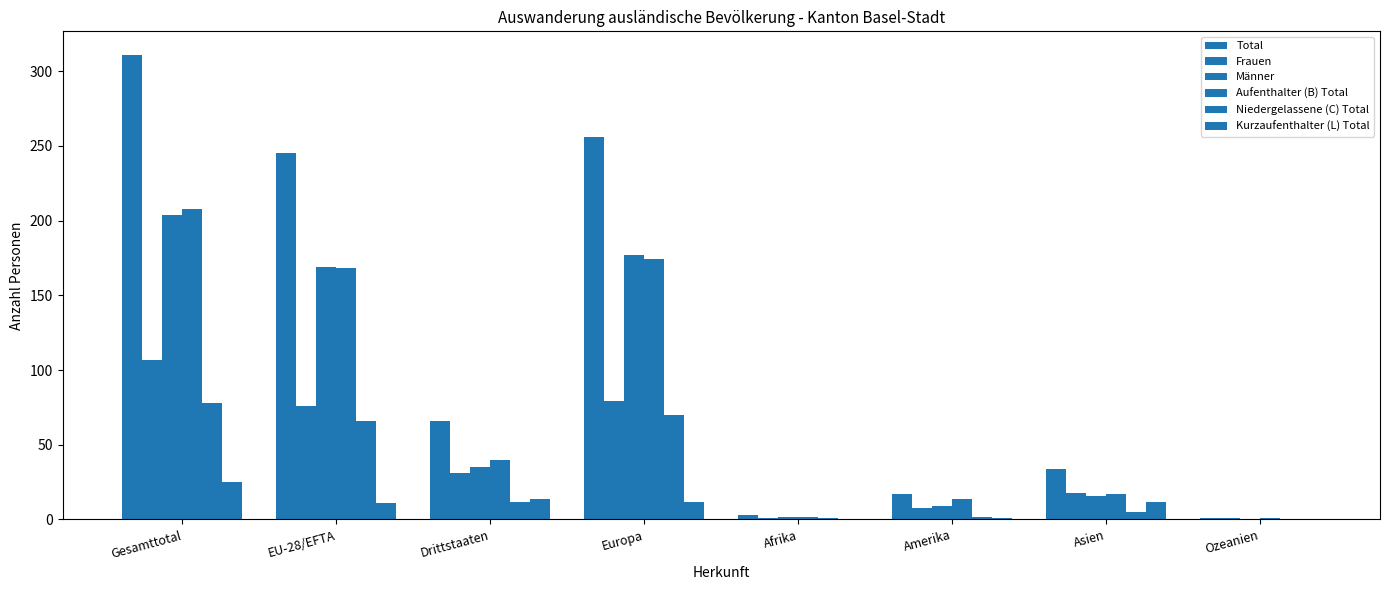

True or false: Total has a value of 2 at Ozeanien.

False